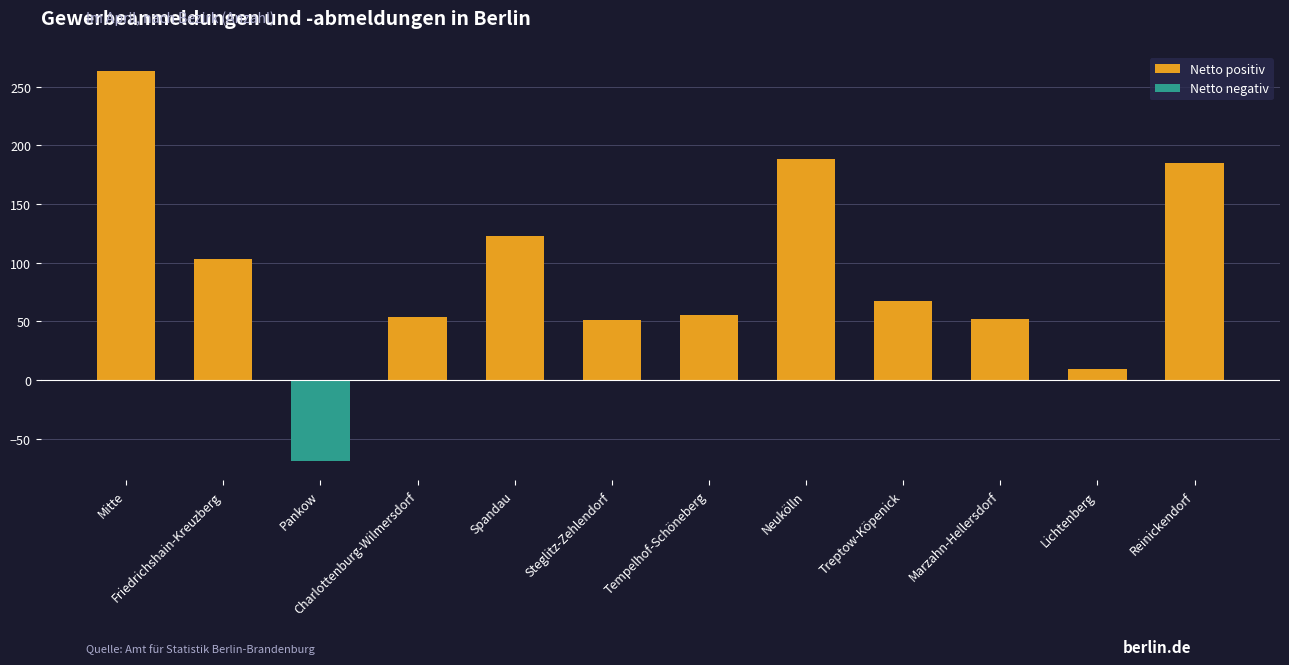

The value of Netto positiv at Tempelhof-Schöneberg is 55. True or false?

True